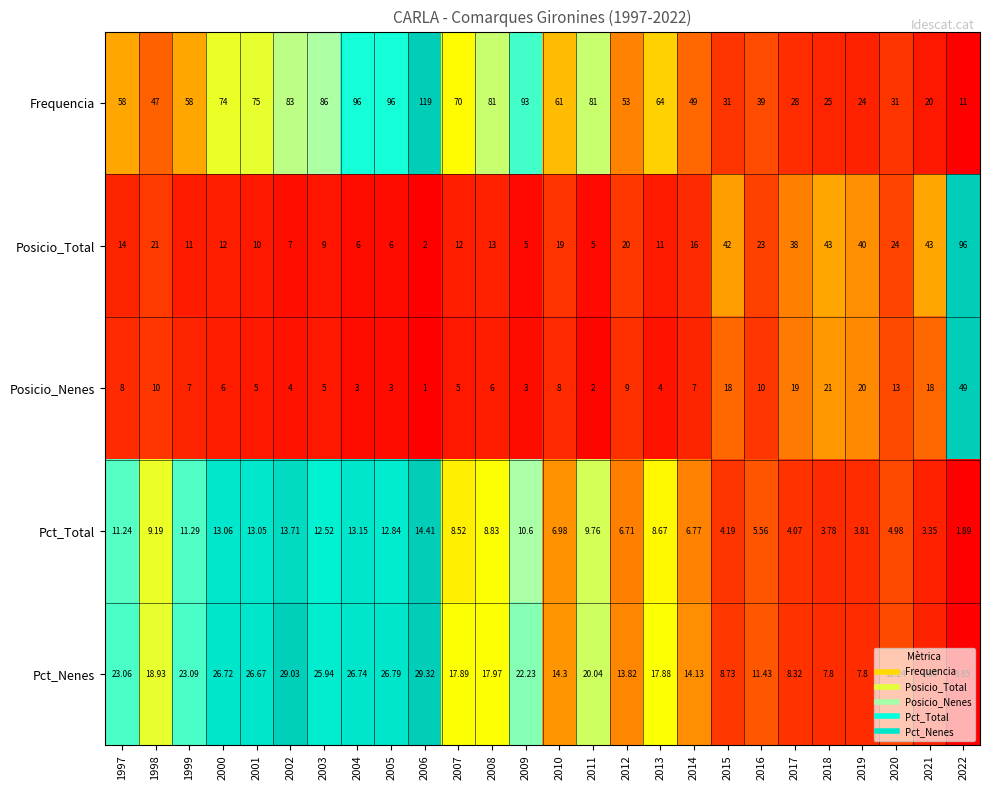

Which series changed the most between 1998 and 2019?

Frequencia